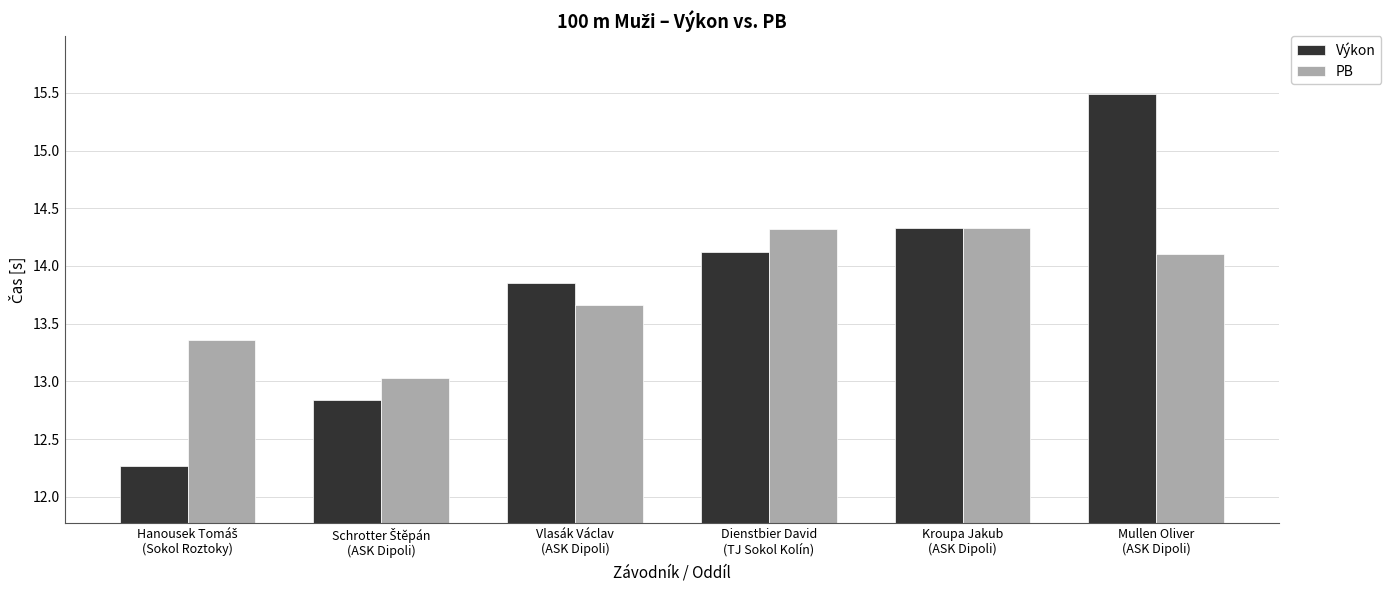

How many series are shown in this chart?

2